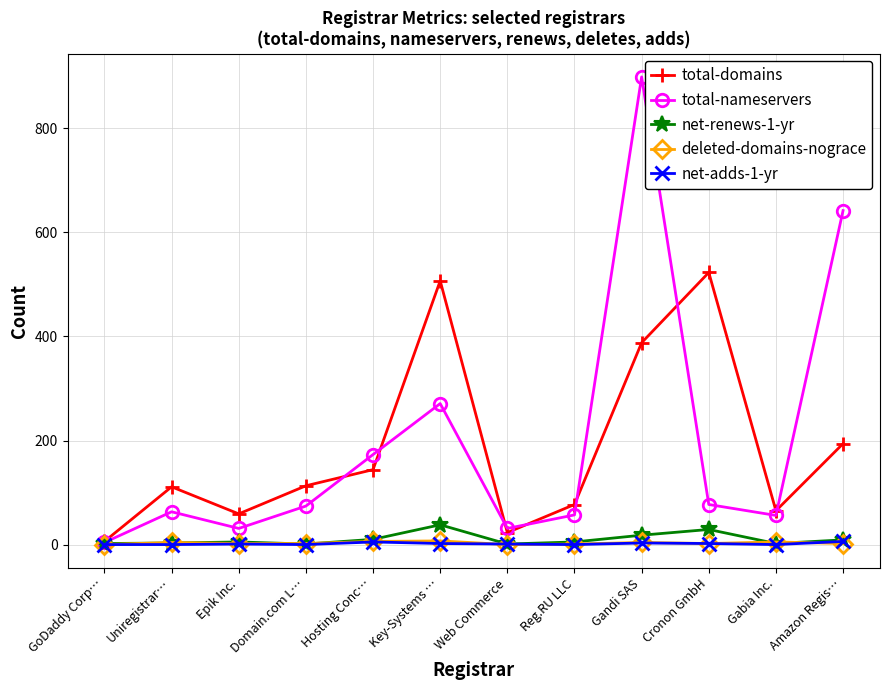

Is this an area chart (filled region under the line)?

No